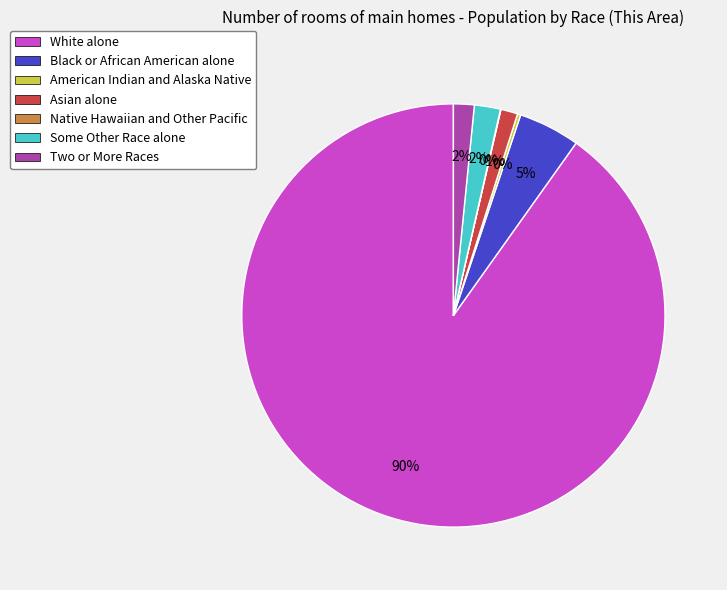

The Some Other Race alone slice represents 2% of the pie. True or false?

True